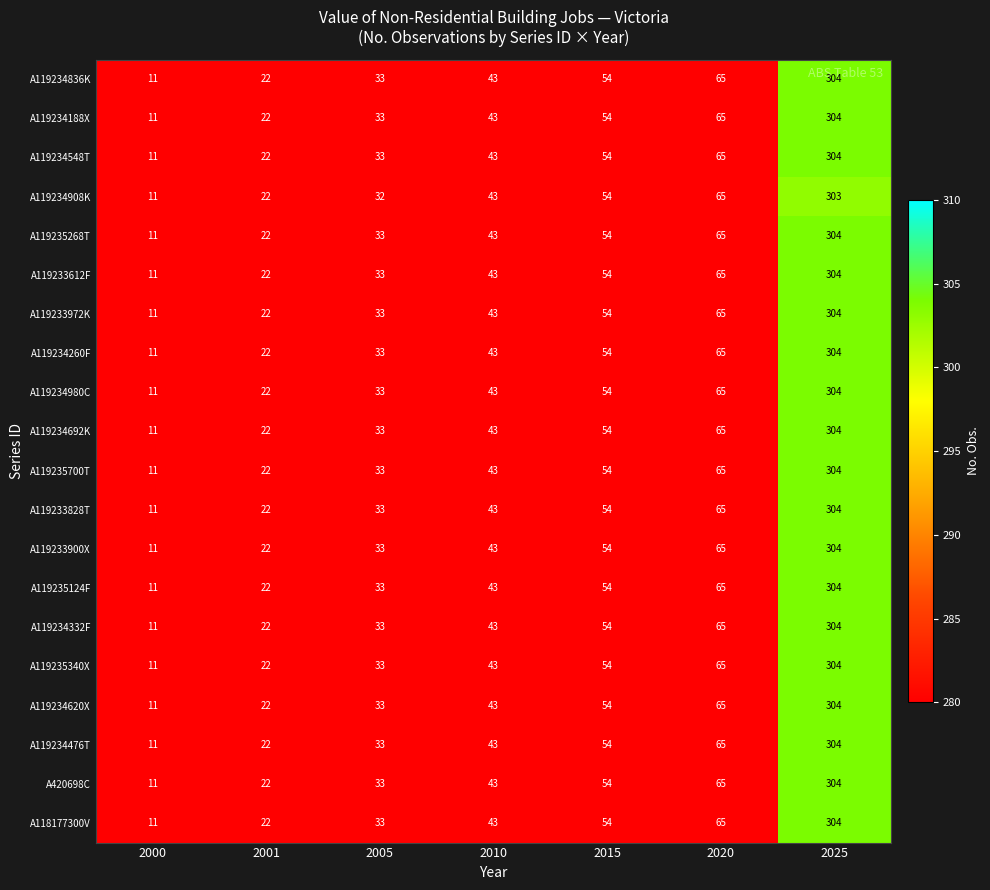

What value does the A420698C series have at 2005?

33